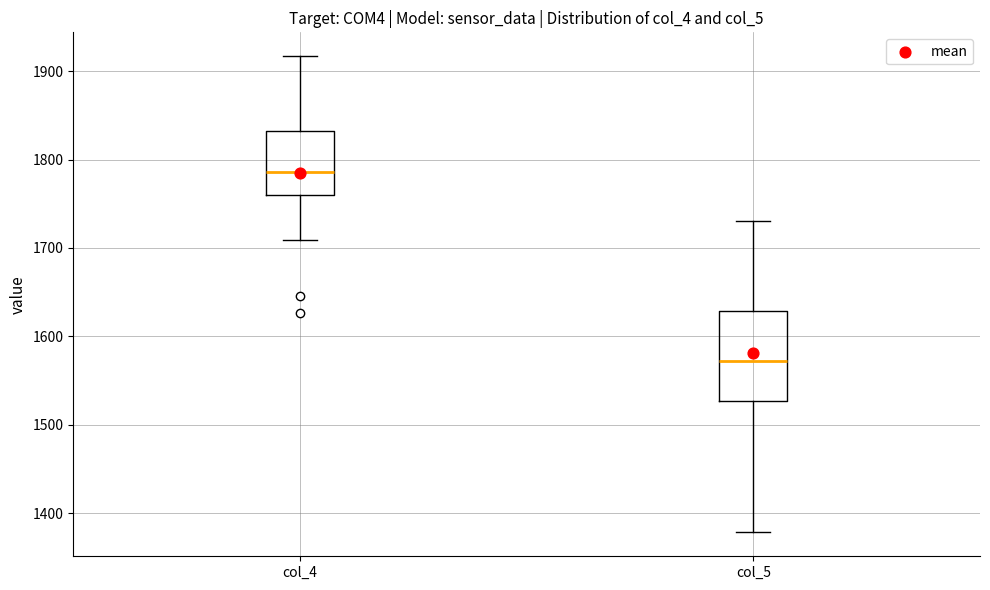

Reading left to right, transcribe this box plot: for each box, give where its median line is, the range the box spans, and where its two whiskers end, as read against the y-axis. The values are not printed on the chart, so give them approximately, as read against the axis.

col_4: median 1790, box 1760 to 1830, whiskers 1710 to 1920
col_5: median 1570, box 1530 to 1630, whiskers 1380 to 1730